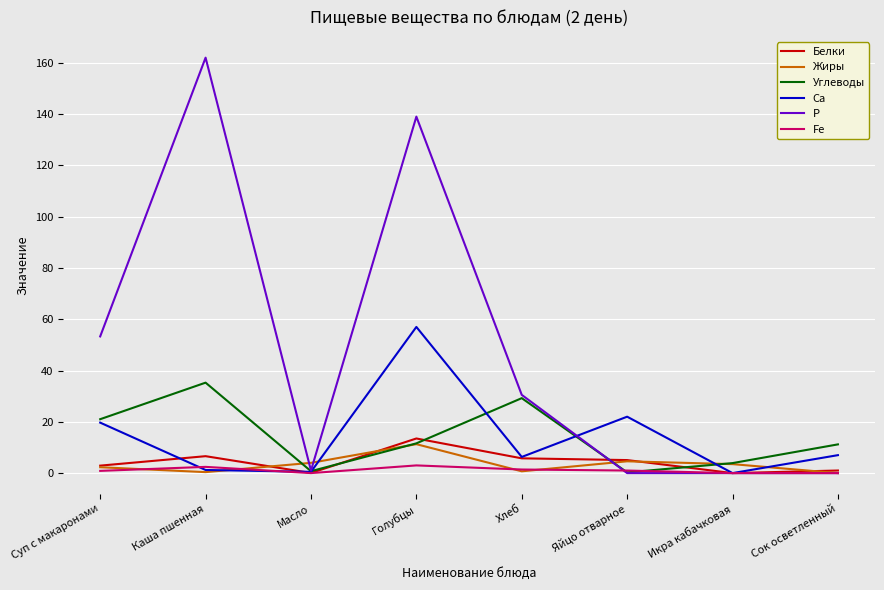

Between Суп с макаронами and Сок осветленный, which series saw the biggest shift?

Р